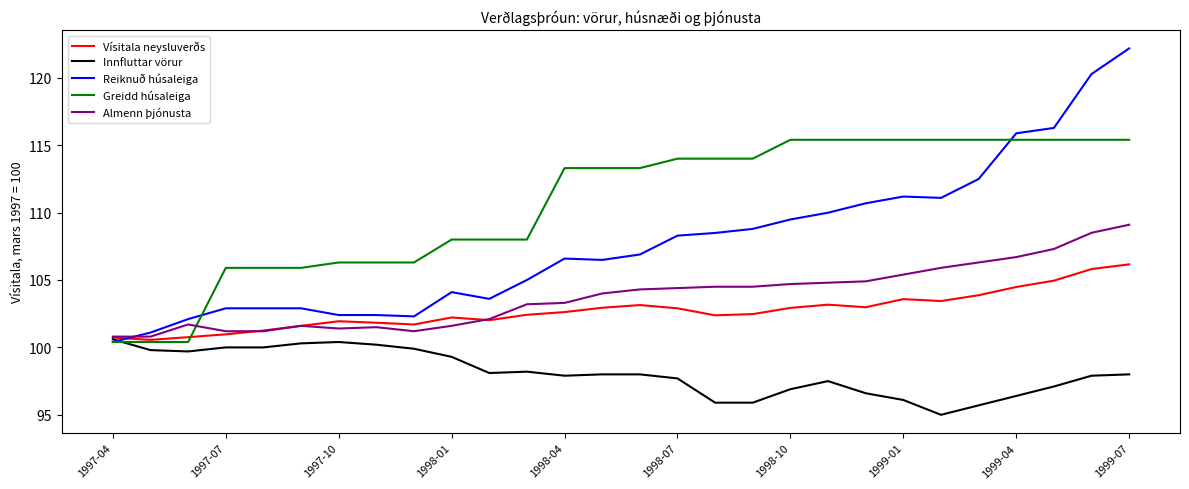

What is the maximum value shown in the chart?

122.2